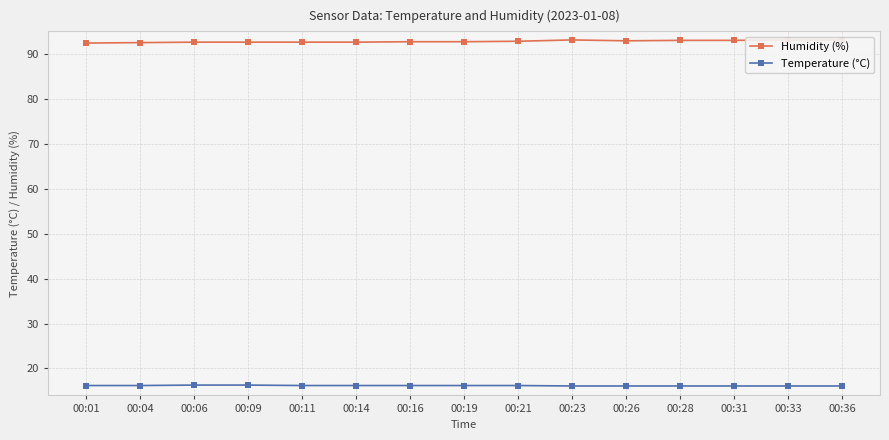

True or false: Temperature (°C) and Humidity (%) intersect in this chart.

False